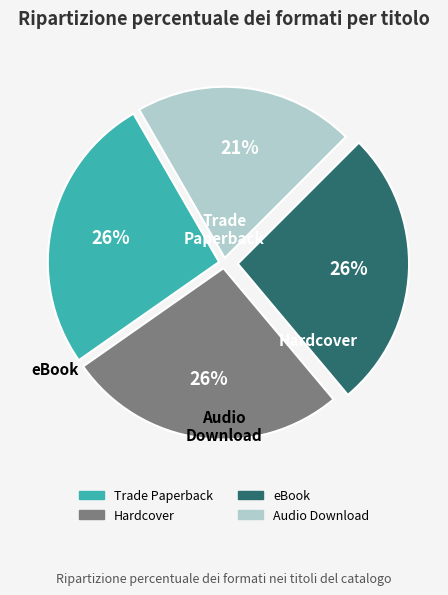

To the nearest percent, what percentage of the pie is Hardcover?

26%